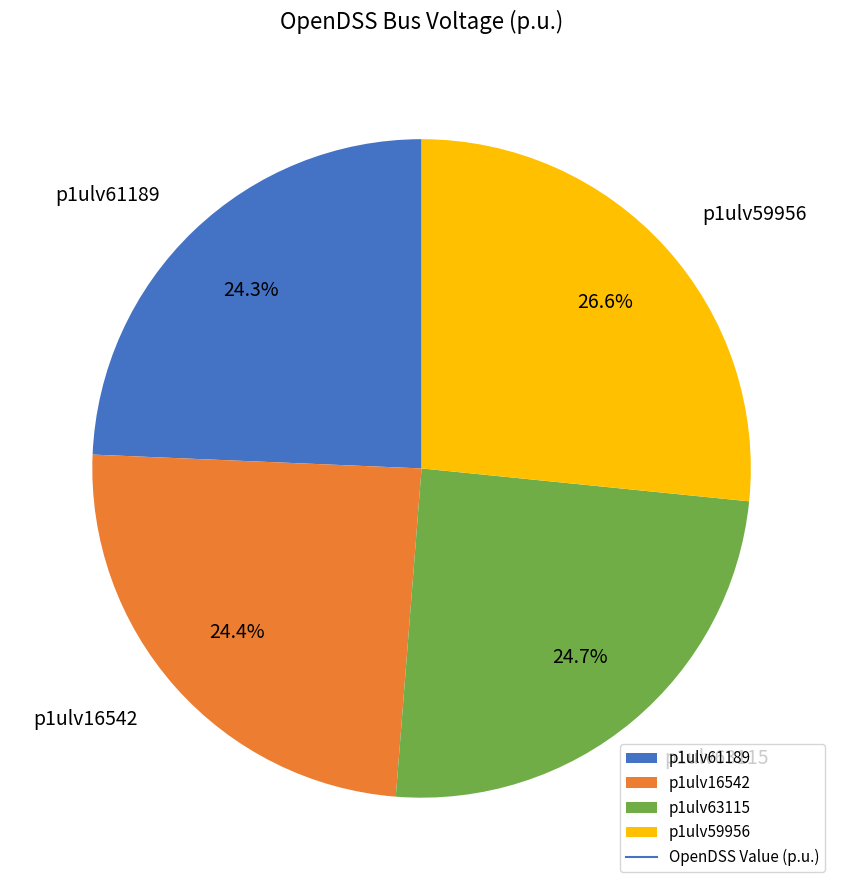

To the nearest percent, what portion does p1ulv63115 represent?

25%